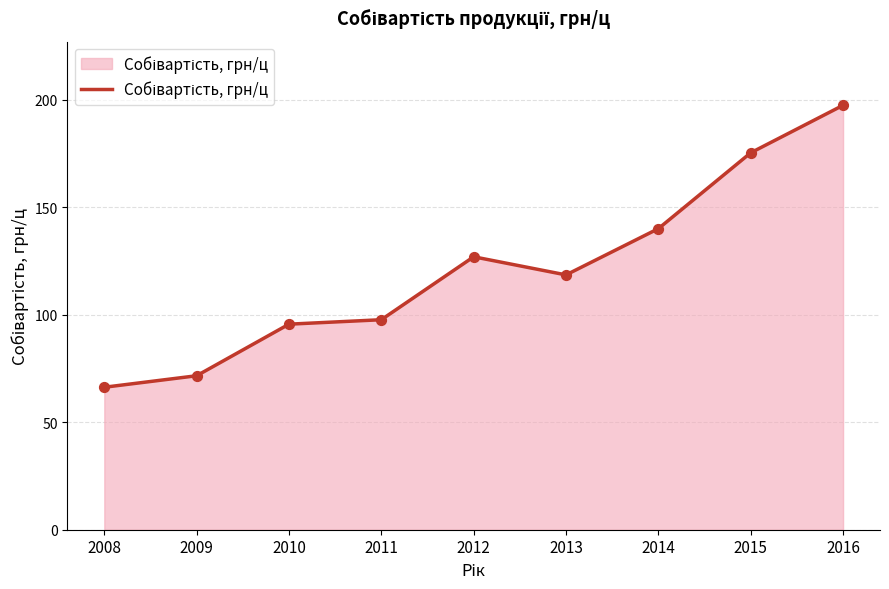

What is the change in value from 2008 to 2012?

+60.7